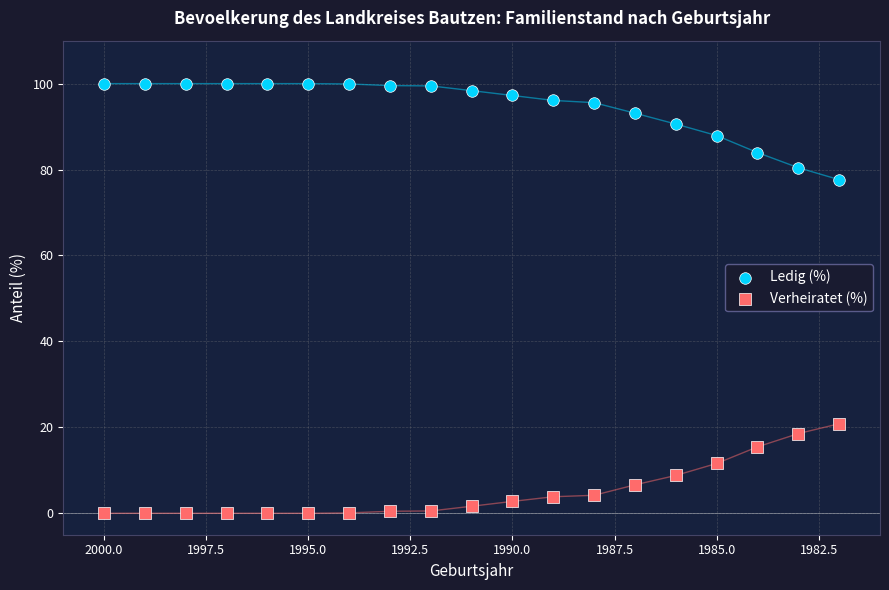

Across all data points, what is the range of X values (max minus min)?

18.0